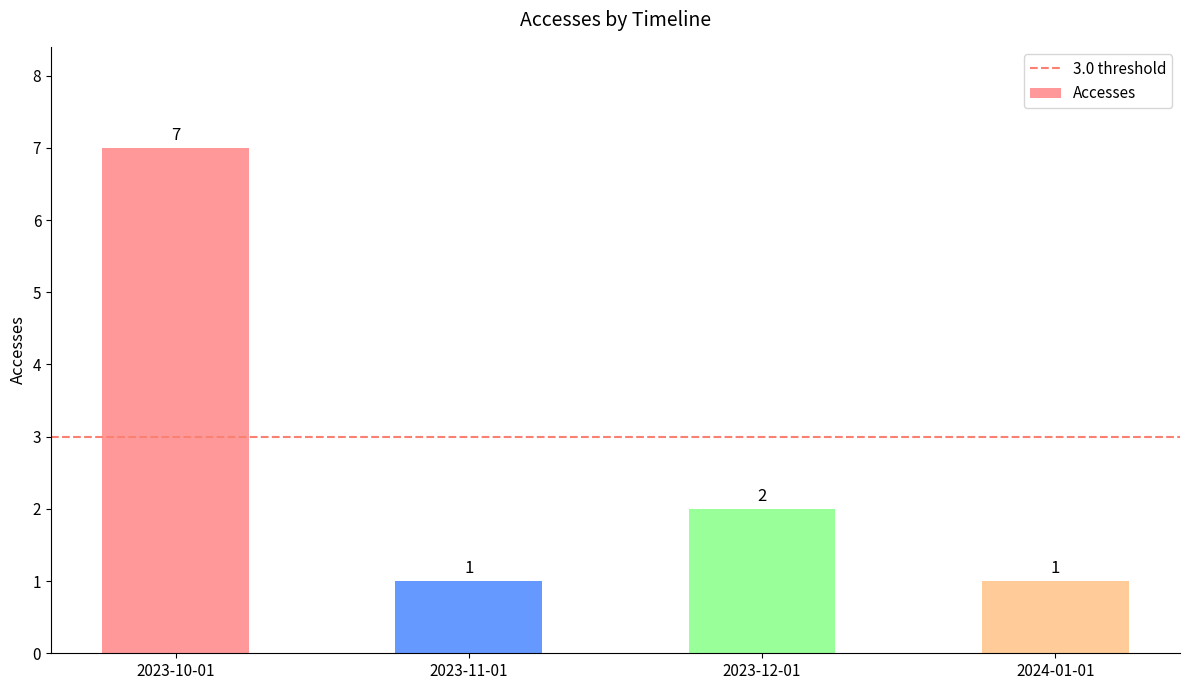

What is the sum of all values?

11